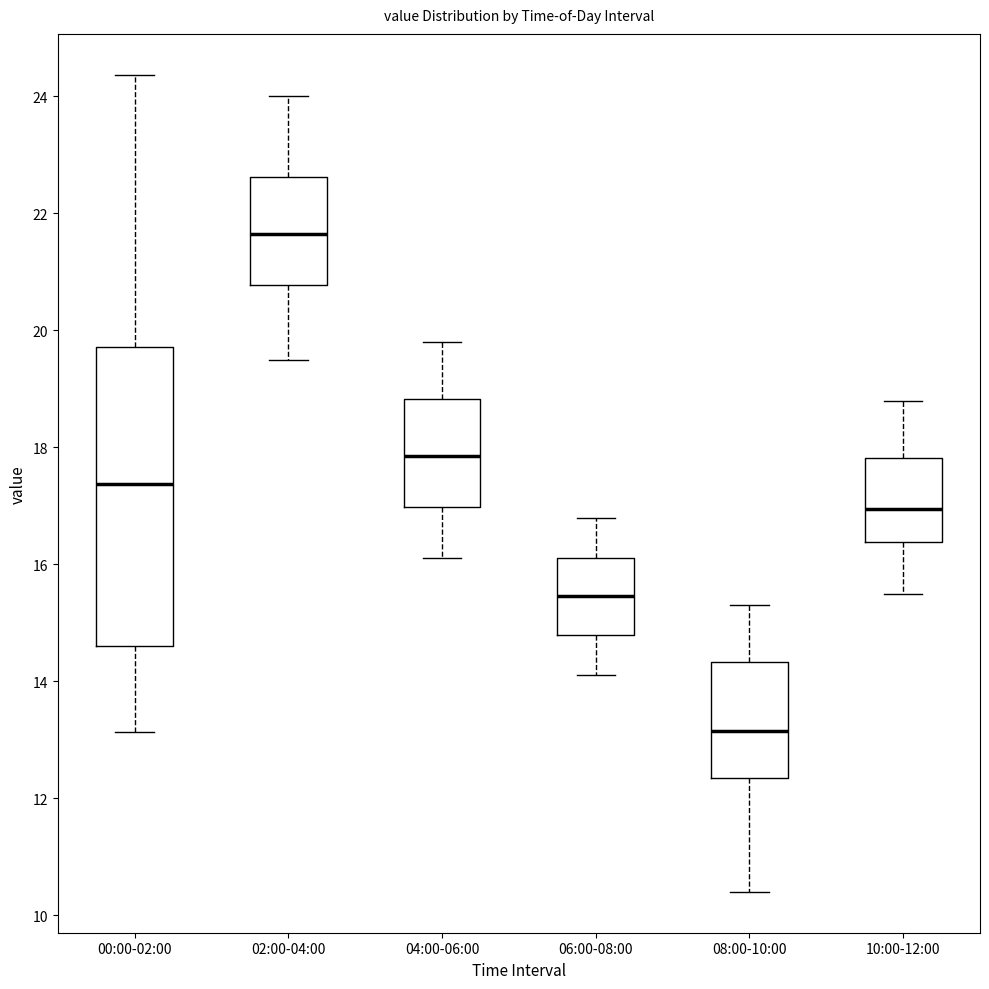

Where is the lower edge of the box for 02:00-04:00 on the y-axis? The values are not printed on the chart, so give them approximately, as read against the axis.

20.8